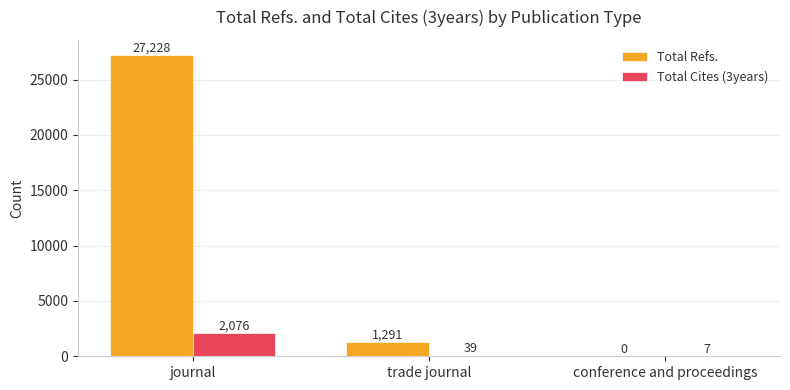

Where does the Total Refs. series first go above 1291?

journal